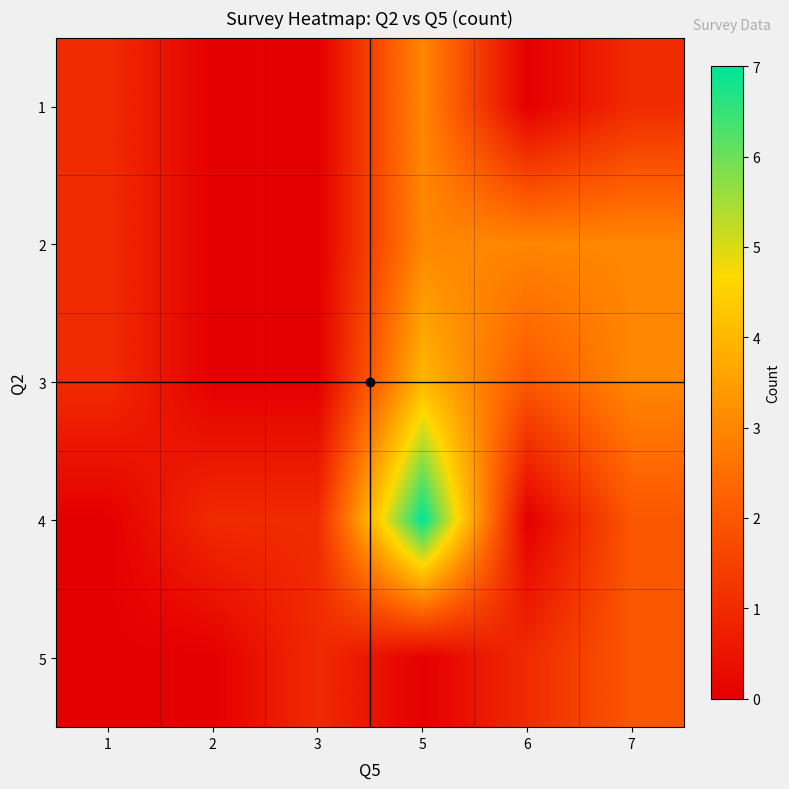

Which series has the largest range (max minus min)?

4